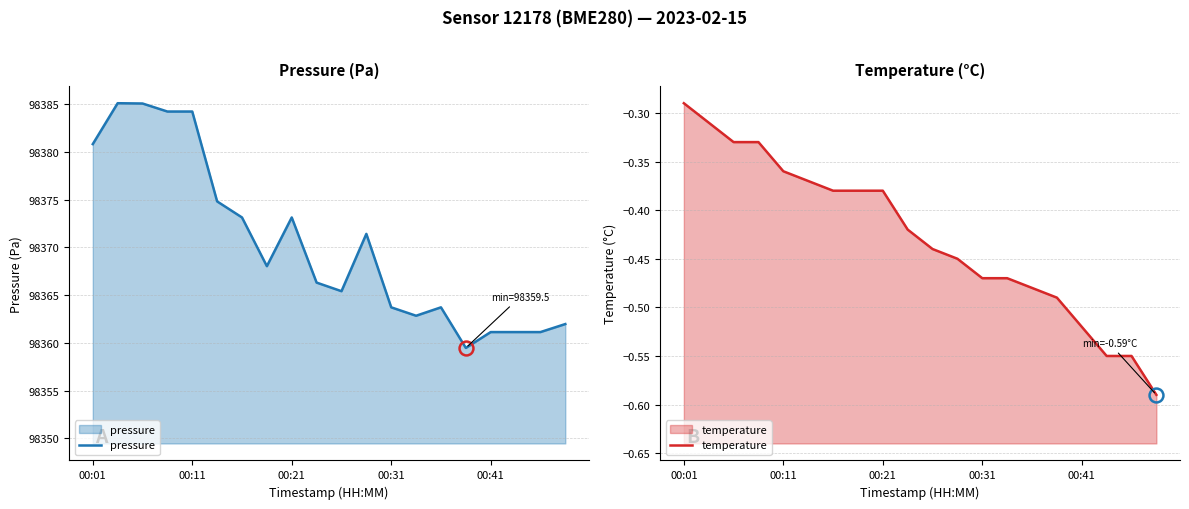

List the series in order of their overall mean, lowest first.

temperature, pressure